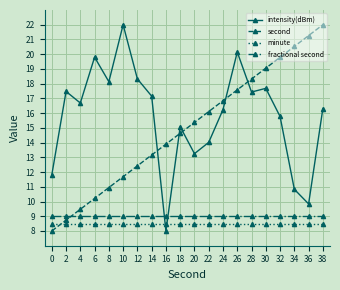

The value of minute at 16 is 3.4. True or false?

False